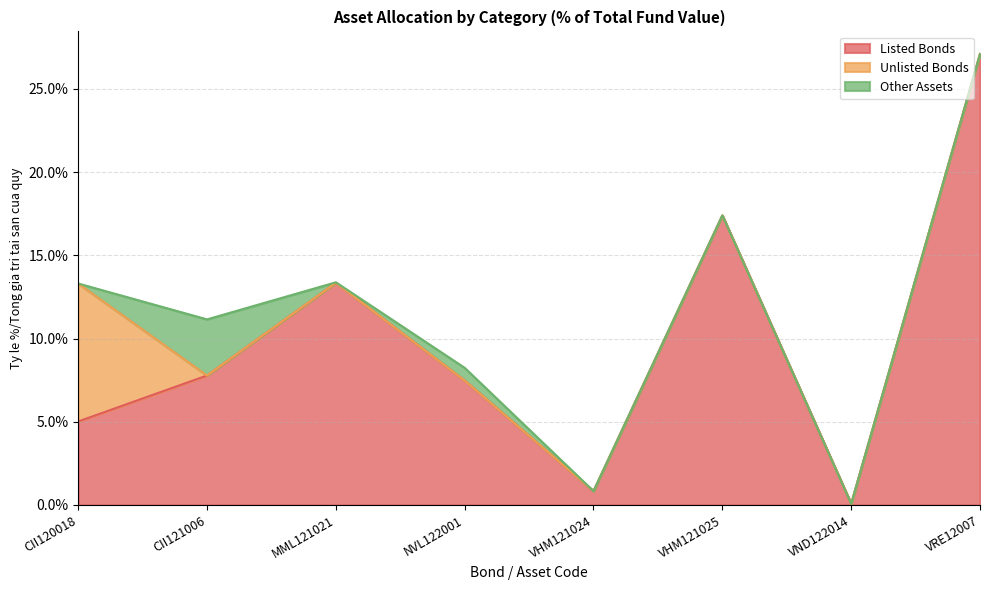

How many values in the Other Assets series exceed 0?

3